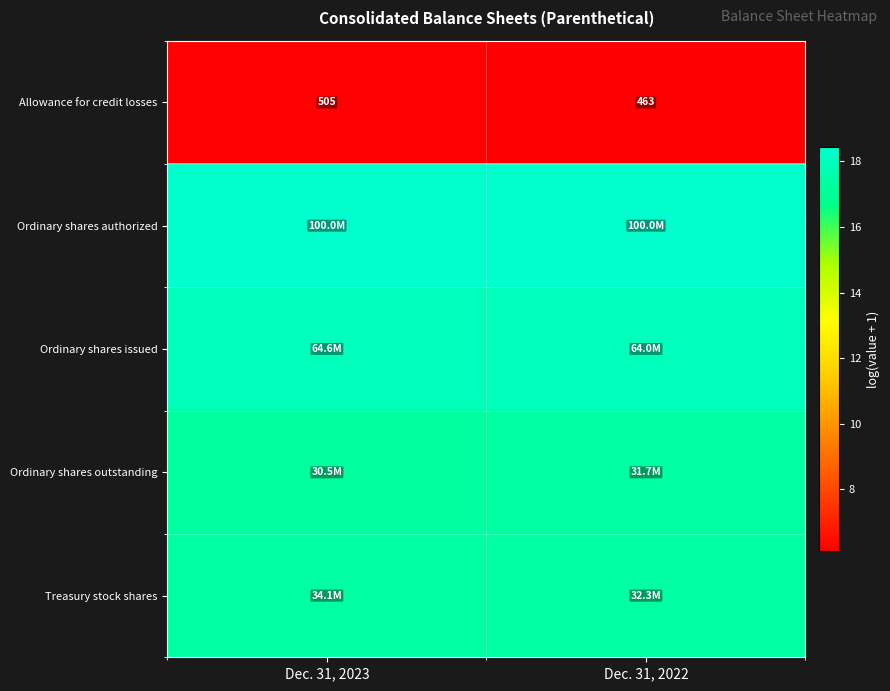

Which category has the highest value across all series?

Dec. 31, 2023